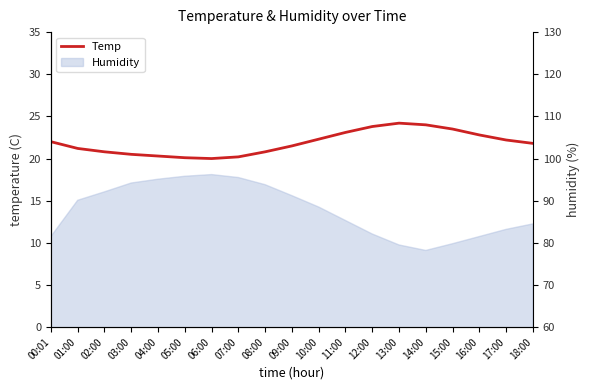

What is the smallest value displayed?

20.0